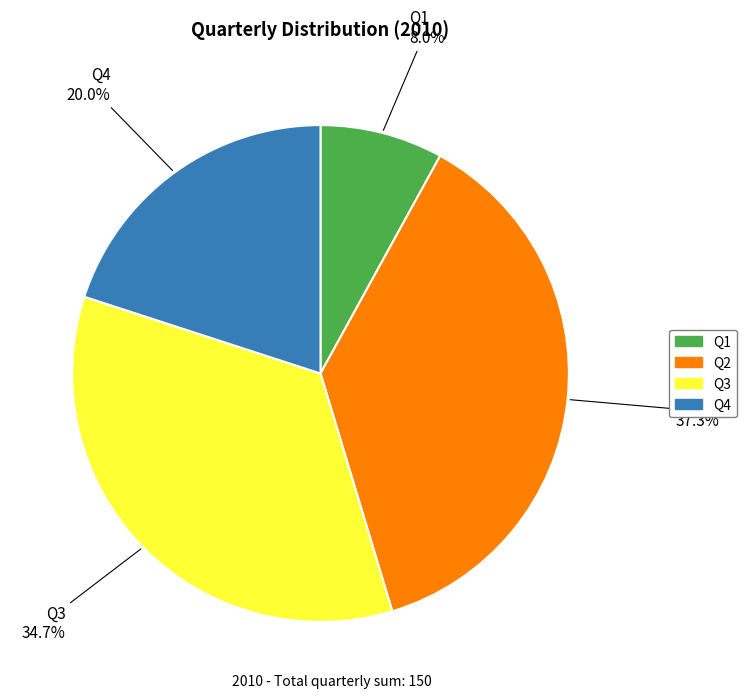

Is it true that Q4 is 20% of the pie?

True